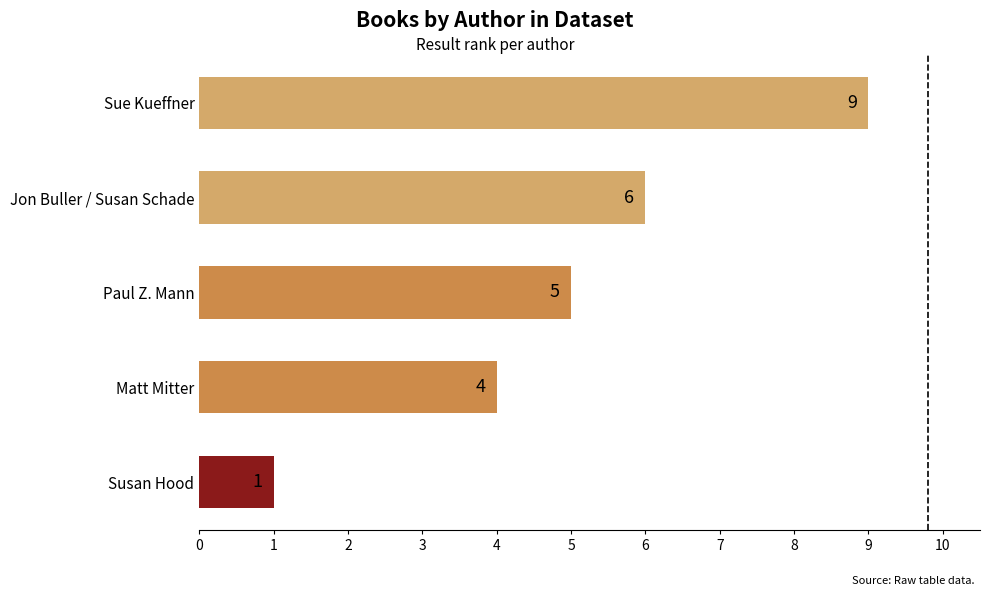

What is the average value?

5